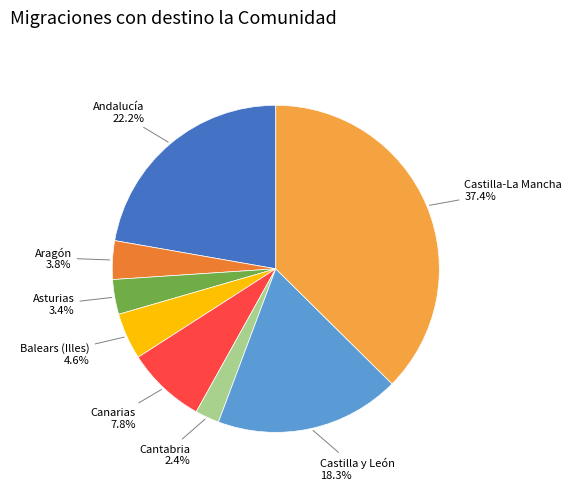

What is the largest slice in the pie chart?

Castilla-La Mancha